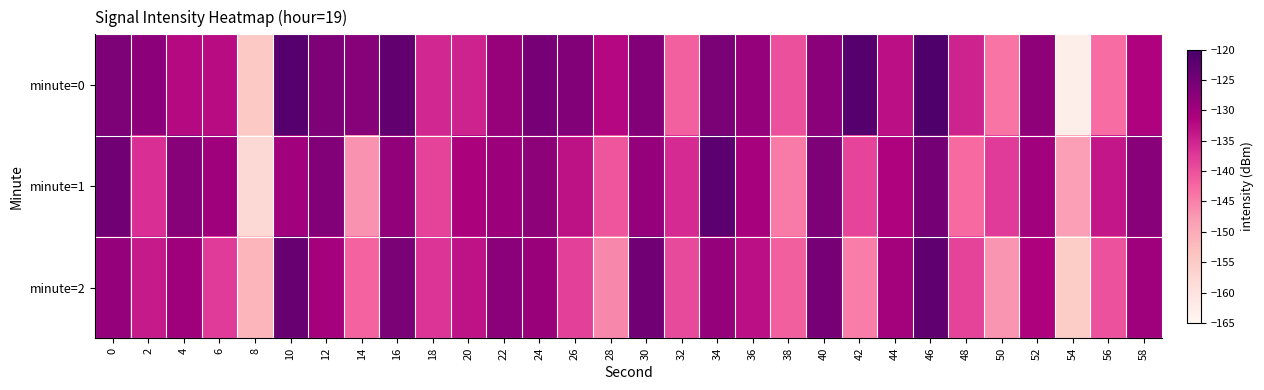

Reading left to right, transcribe all the data shown in this chart.

minute=0: 0=-126.0	2=-127.7	4=-132.2	6=-132.5	8=-154.8	10=-121.7	12=-126.0	14=-127.2	16=-123.0	18=-135.6	20=-135.1	22=-128.9	24=-125.3	26=-126.7	28=-132.0	30=-126.8	32=-141.6	34=-125.9	36=-128.8	38=-140.0	40=-127.5	42=-121.6	44=-132.9	46=-120.7	48=-134.9	50=-143.8	52=-127.9	54=-162.7	56=-142.9	58=-131.6
minute=1: 0=-124.7	2=-136.4	4=-127.0	6=-129.7	8=-157.9	10=-129.9	12=-126.6	14=-146.8	16=-128.3	18=-138.6	20=-131.2	22=-129.4	24=-127.8	26=-133.1	28=-140.5	30=-128.6	32=-135.9	34=-122.4	36=-130.7	38=-144.3	40=-126.1	42=-138.8	44=-131.5	46=-125.2	48=-142.7	50=-137.6	52=-129.9	54=-148.2	56=-133.8	58=-127.3
minute=2: 0=-128.5	2=-134.2	4=-129.8	6=-137.6	8=-151.3	10=-123.7	12=-130.4	14=-142.1	16=-125.9	18=-136.8	20=-133.2	22=-127.5	24=-129.1	26=-138.4	28=-145.7	30=-124.8	32=-139.3	34=-128.6	36=-132.9	38=-141.5	40=-125.3	42=-144.7	44=-130.2	46=-122.8	48=-138.5	50=-146.9	52=-131.4	54=-155.3	56=-140.1	58=-129.7